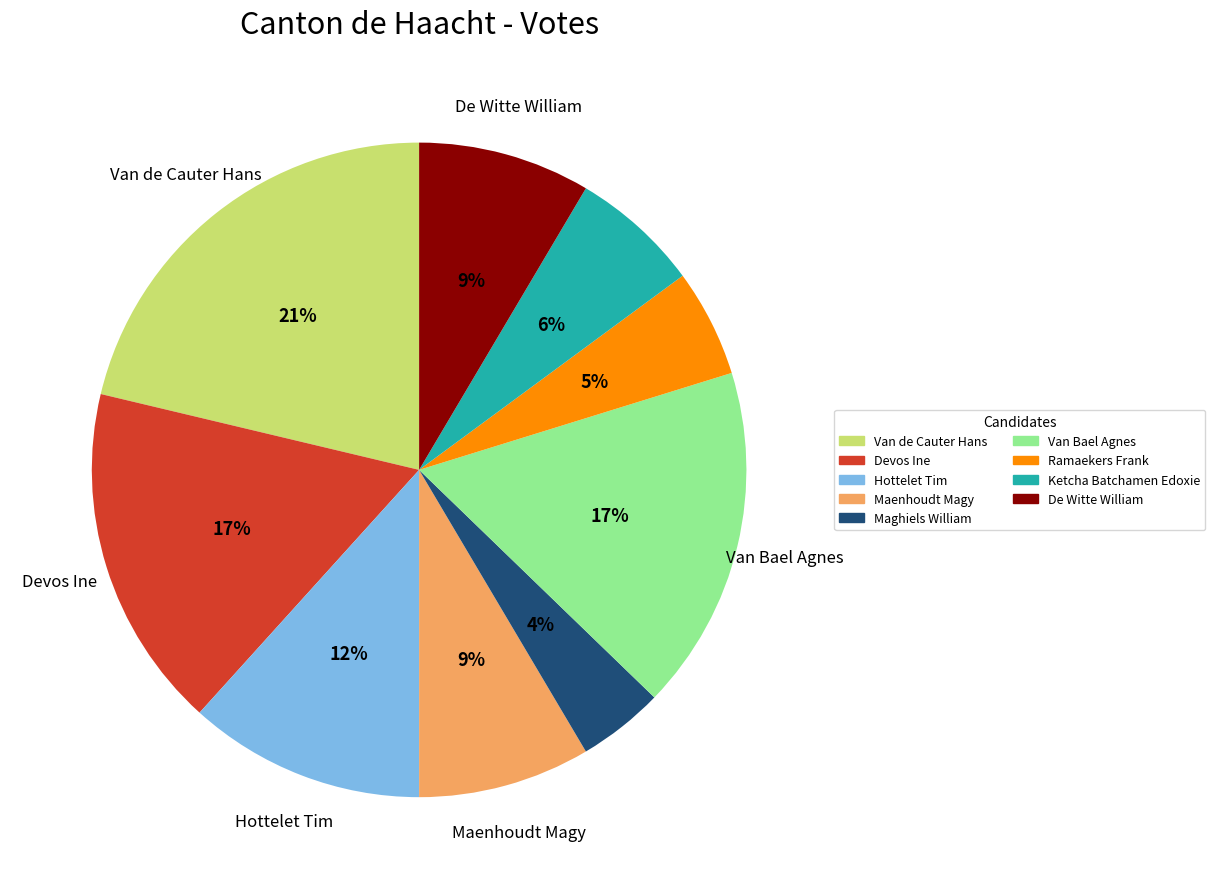

Is it true that Devos Ine is 4% of the pie?

False